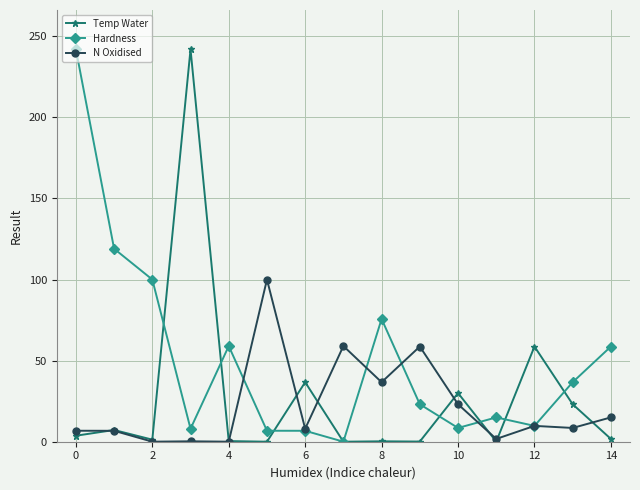

How many distinct data groups are displayed?

3